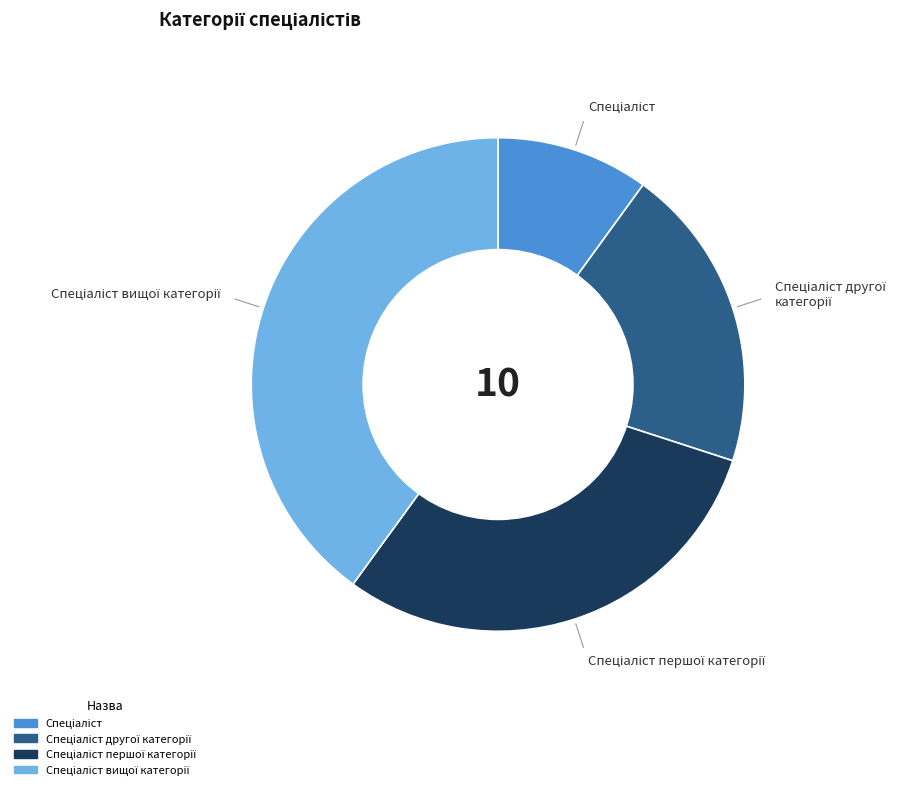

Is there a majority slice in this chart?

No